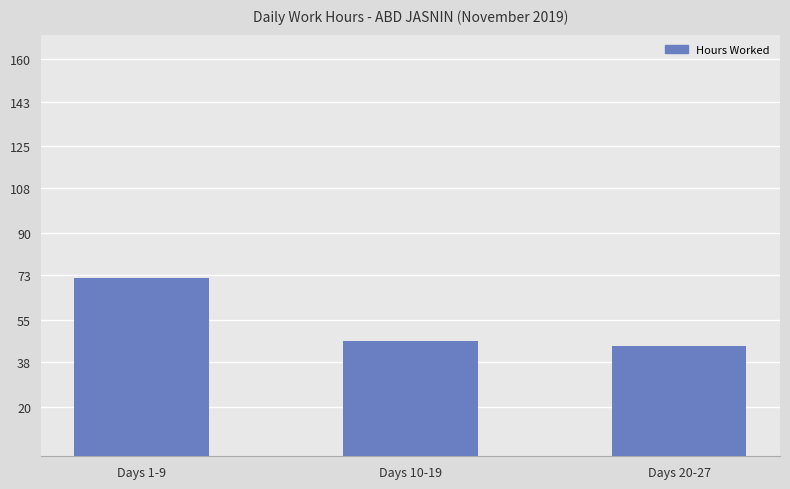

The value at Days 20-27 is 69.8. True or false?

False